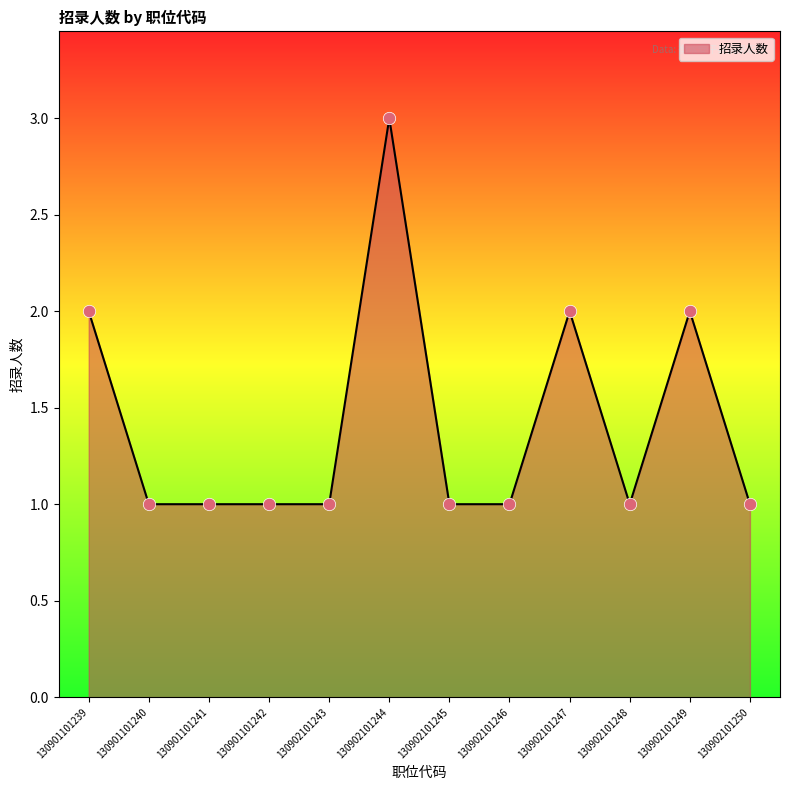

What is the change in value from 130902101248 to 130902101249?

+1